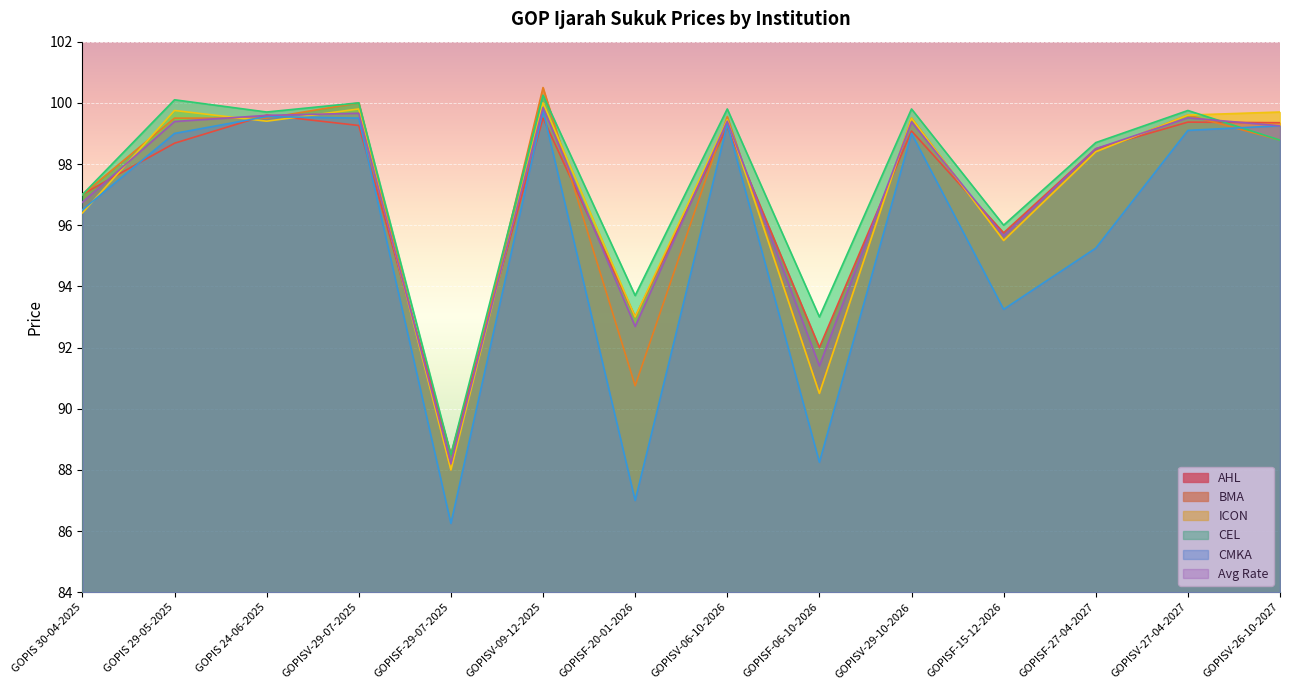

What is the total value across all series at GOPIS 24-06-2025?

597.3